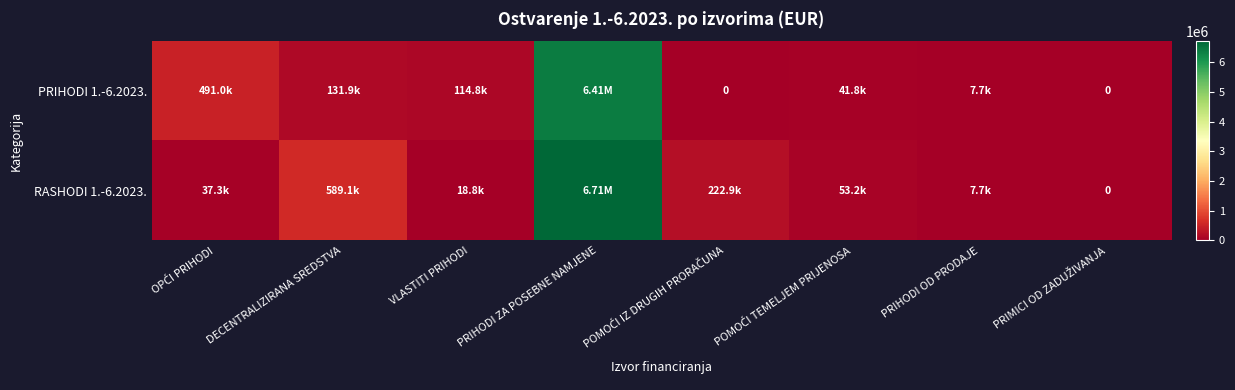

What is the difference between the highest and lowest values at POMOĆI TEMELJEM PRIJENOSA?

11388.3